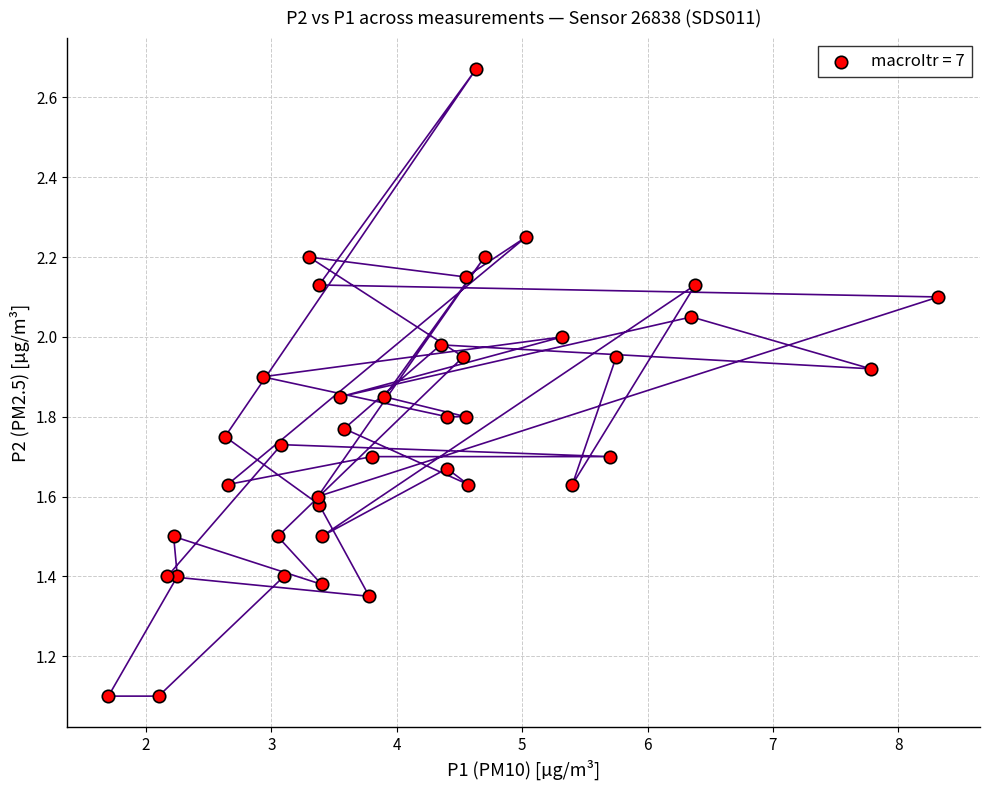

What is the range of X values (max minus min)?

6.6